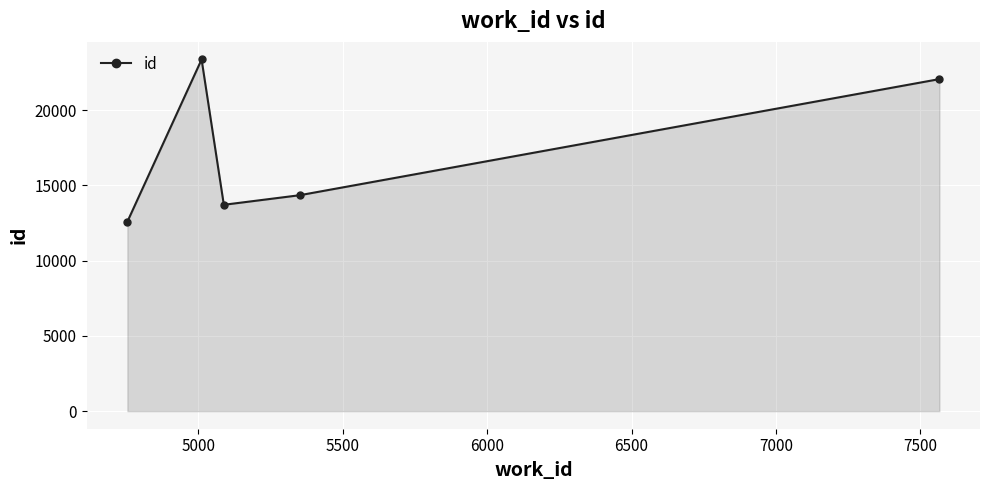

How many points are lower than both their immediate neighbors (excluding endpoints)?

1